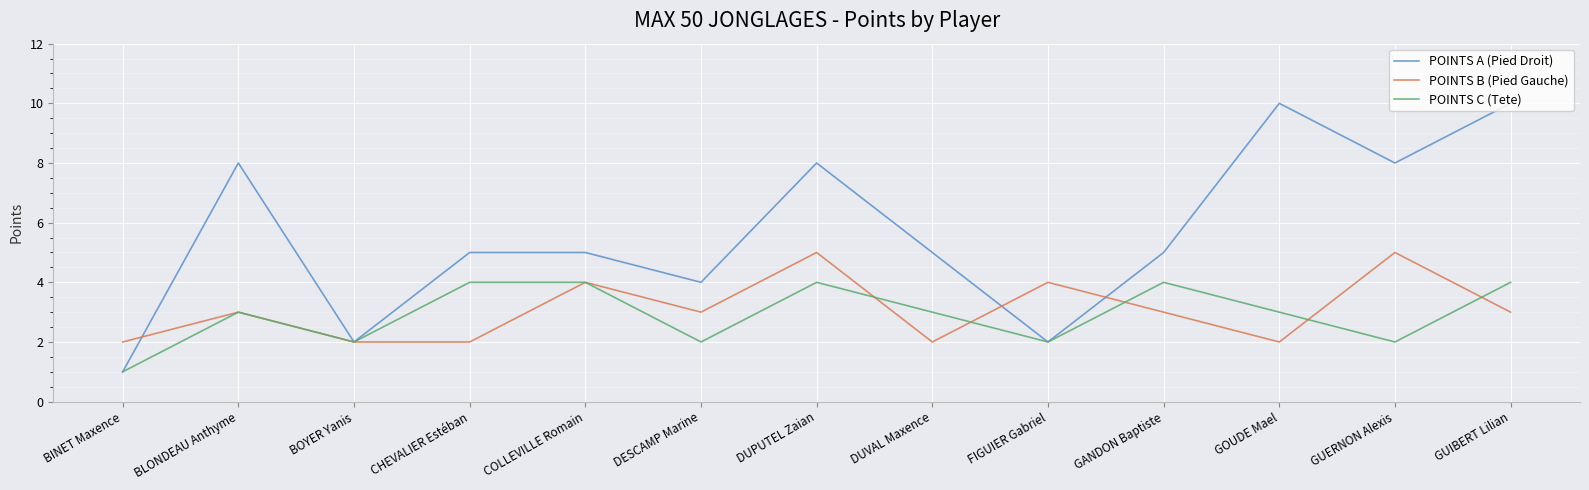

What is the lowest value of the POINTS C (Tete) series?

1